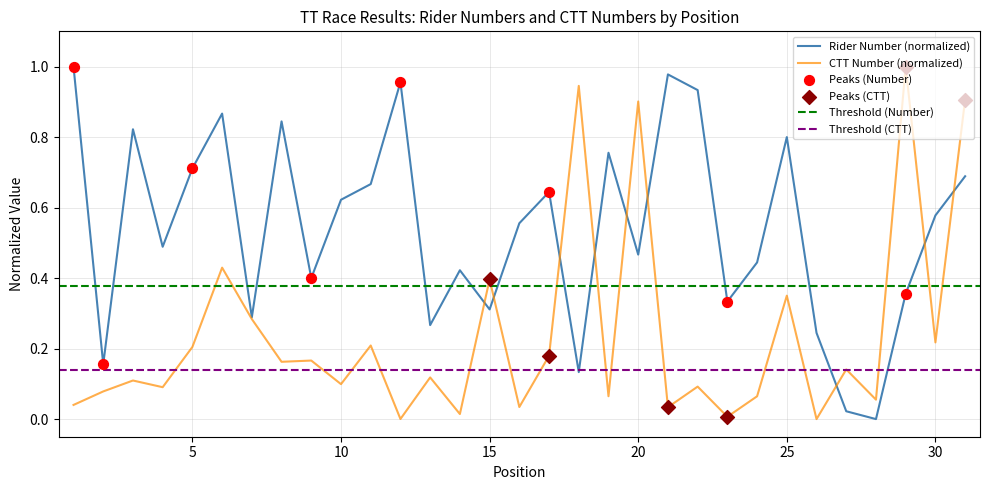

Which series has the largest total across all categories?

number